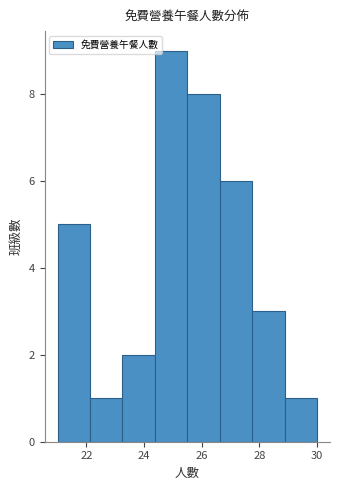

Reading left to right, transcribe this chart: for each bar, give the range it covers on the x-axis and its height. Neither the bar edges nor the heights are printed on the chart, so give them approximately, as read against the axes.

21.0 to 22.2: 5
22.2 to 23.2: 1
23.2 to 24.4: 2
24.4 to 25.6: 9
25.6 to 26.6: 8
26.6 to 27.8: 6
27.8 to 28.8: 3
28.8 to 30.0: 1